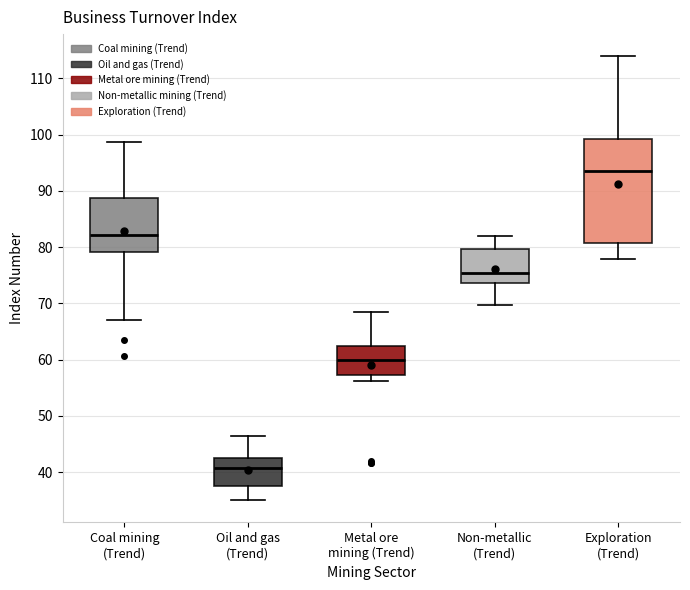

Reading left to right, read every box against the y-axis: the position of its median line, the range the box covers, and the ends of its whiskers. The values are not printed on the chart, so give them approximately, as read against the axis.

Coal mining (Trend): median 82, box 79 to 89, whiskers 67 to 99
Oil and gas (Trend): median 41, box 38 to 43, whiskers 35 to 46
Metal ore mining (Trend): median 60, box 57 to 62, whiskers 56 to 68
Non-metallic (Trend): median 75, box 74 to 80, whiskers 70 to 82
Exploration (Trend): median 94, box 81 to 99, whiskers 78 to 114